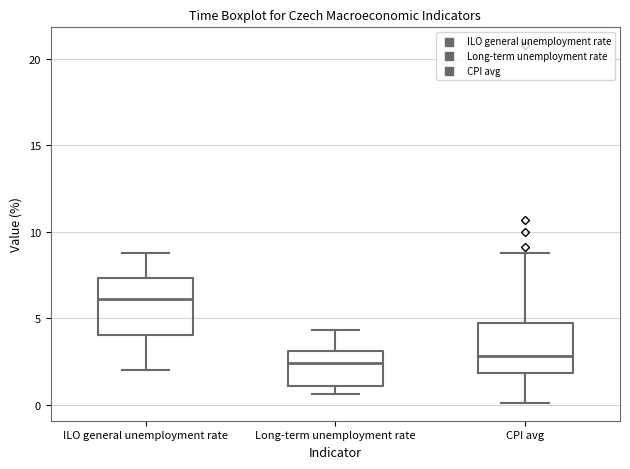

Reading left to right, read every box against the y-axis: the position of its median line, the range the box covers, and the ends of its whiskers. The values are not printed on the chart, so give them approximately, as read against the axis.

ILO general unemployment rate: median 6.0, box 4.0 to 7.5, whiskers 2.0 to 9.0
Long-term unemployment rate: median 2.5, box 1.0 to 3.0, whiskers 0.5 to 4.5
CPI avg: median 3.0, box 2.0 to 4.5, whiskers 0.0 to 9.0